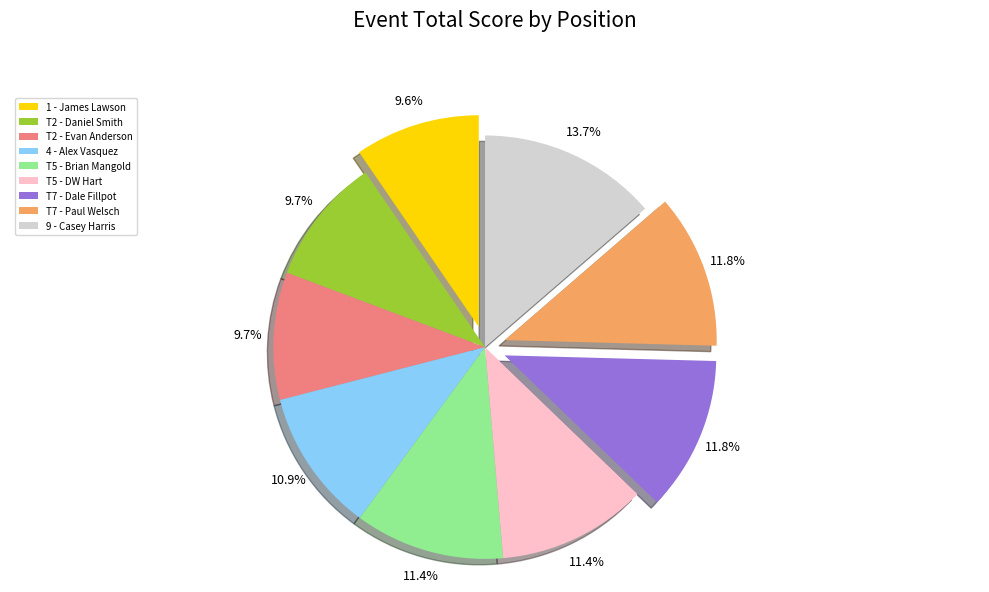

Which category has the biggest portion of the pie?

9 - Casey Harris